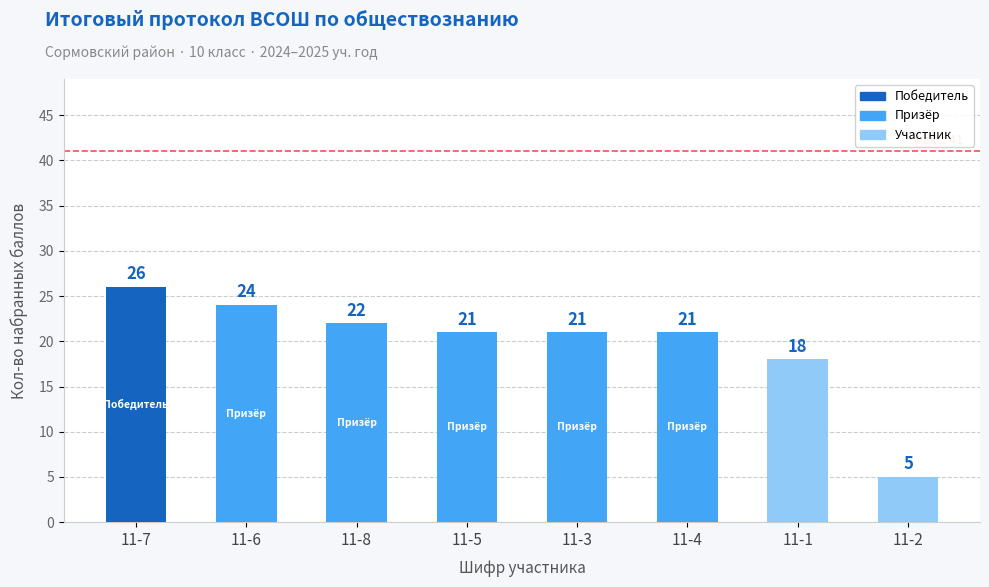

What position from the right is 11-4?

3